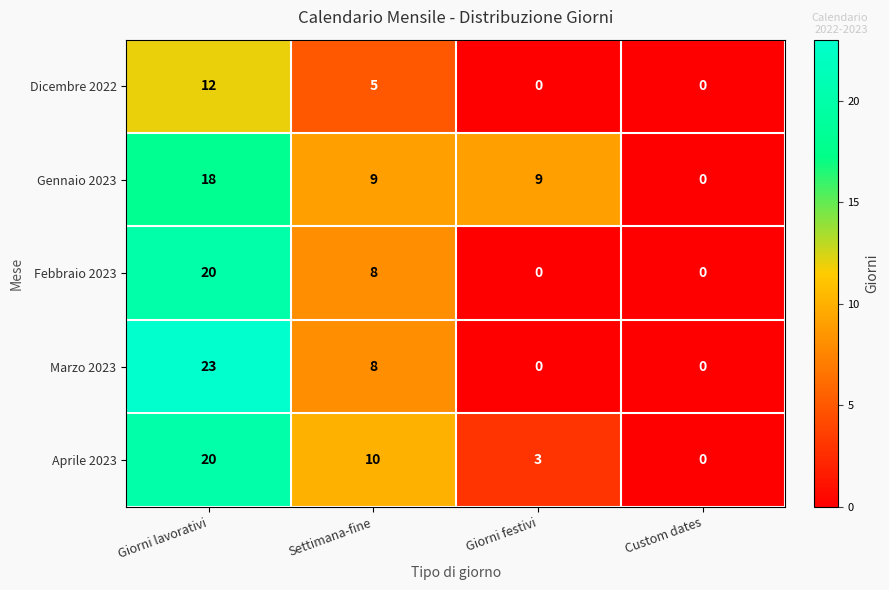

What is the greatest value displayed?

23